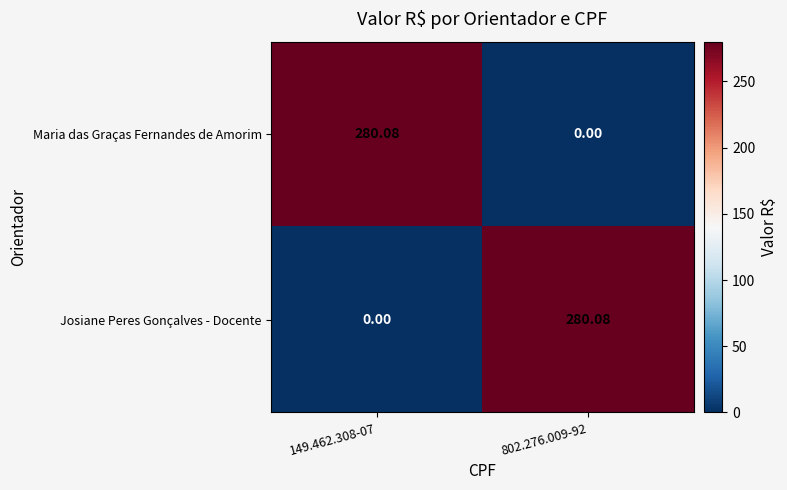

Rank the series at 802.276.009-92 from lowest to highest value.

Maria das Graças Fernandes de Amorim, Josiane Peres Gonçalves - Docente